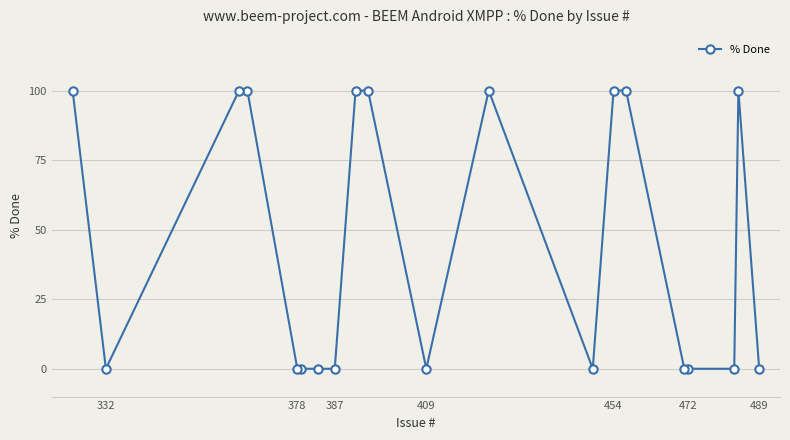

The value at 472 is 0. True or false?

True